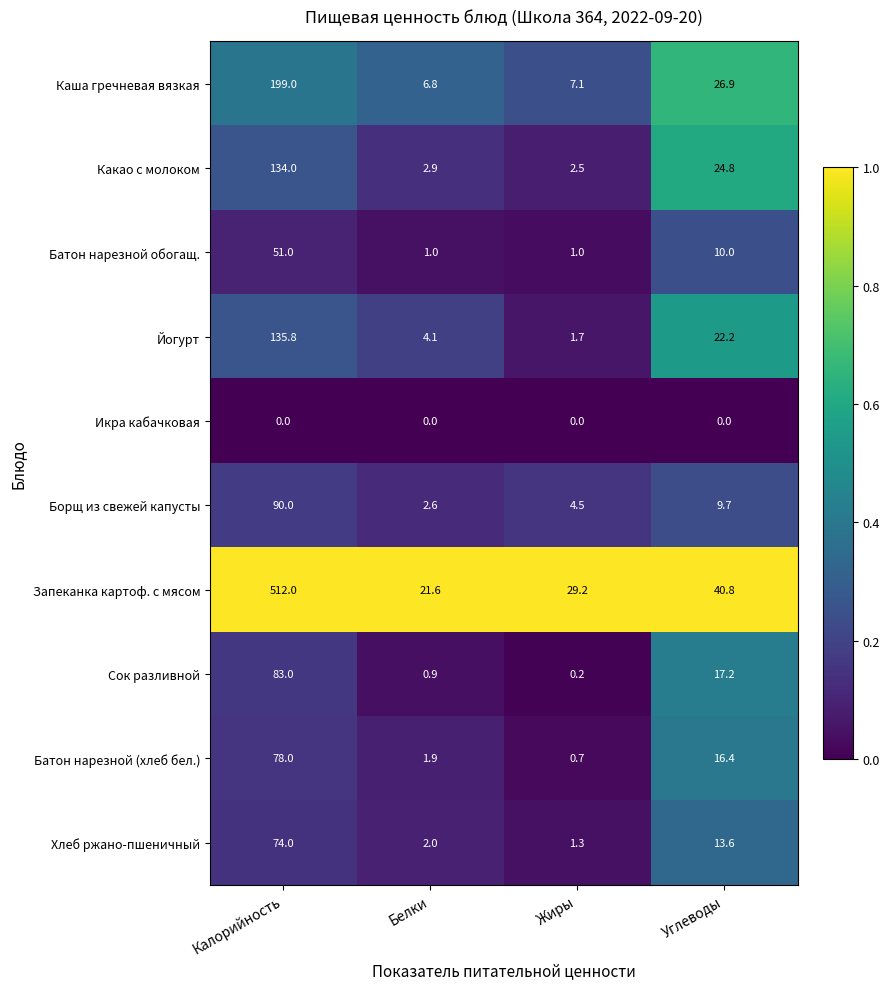

What is the difference between the second highest and second lowest values in the Запеканка картоф. с мясом series?

11.6